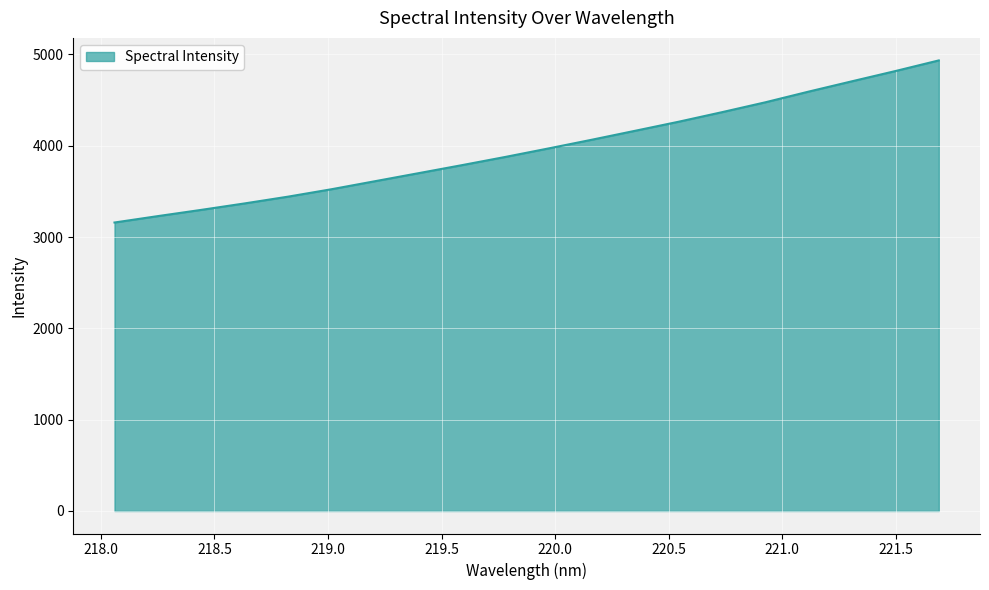

Reading left to right, extract all data points from this chart.

3159.1	3229.3	3297.5	3368.3	3442.4	3523.5	3611.2	3698.9	3786.8	3876.7	3970.3	4065.7	4163.9	4262.7	4367.4	4475.6	4592.8	4706.0	4817.9	4934.2